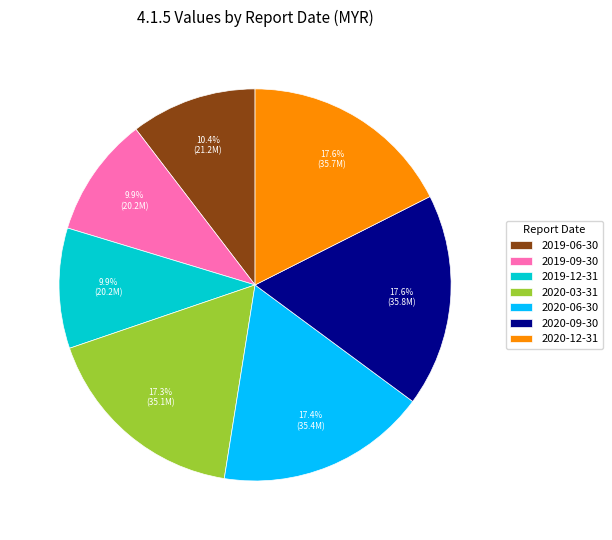

What is the ratio of the value at 2020-06-30 to the value at 2020-09-30?

1.0